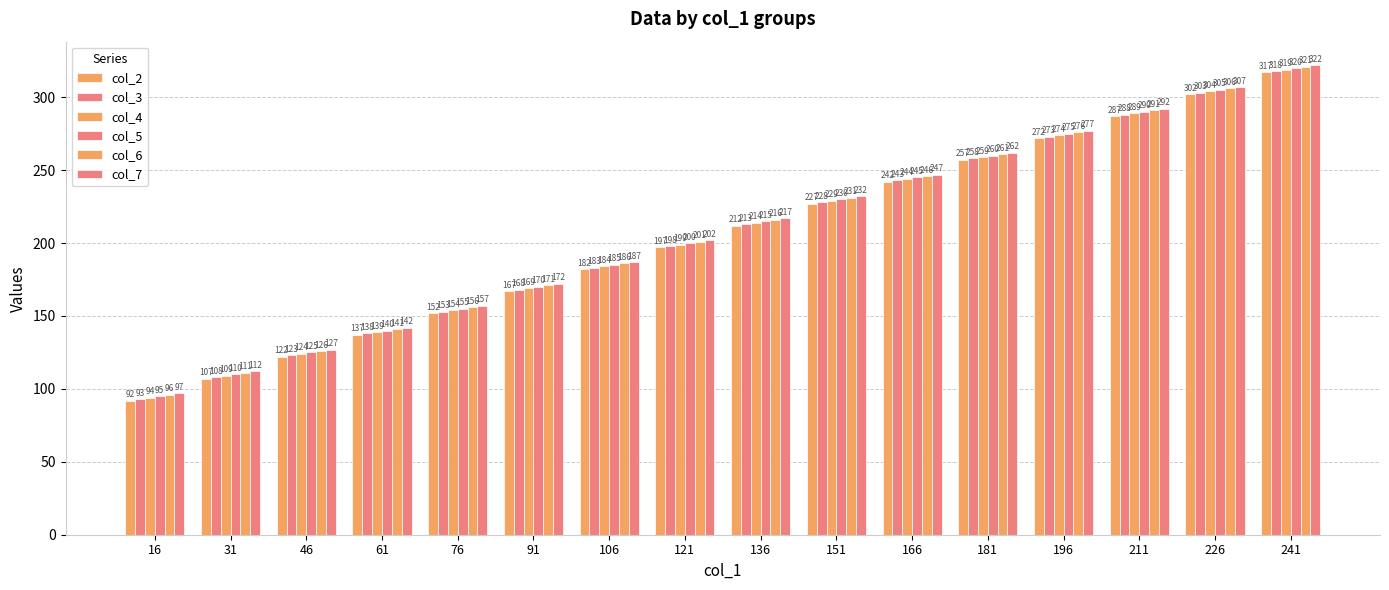

How many distinct data groups are displayed?

6